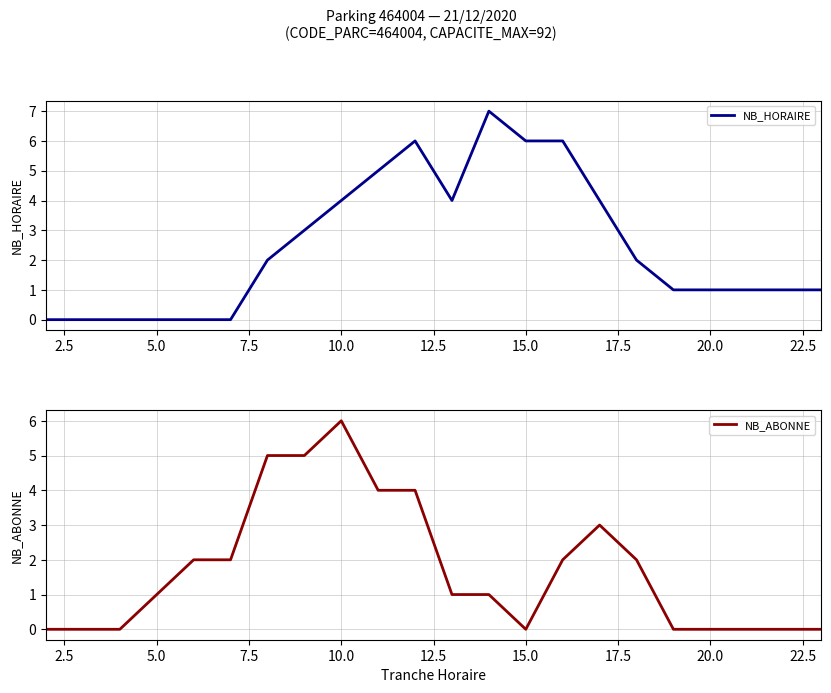

The NB_ABONNE series shows 2 at 15.0. True or false?

False